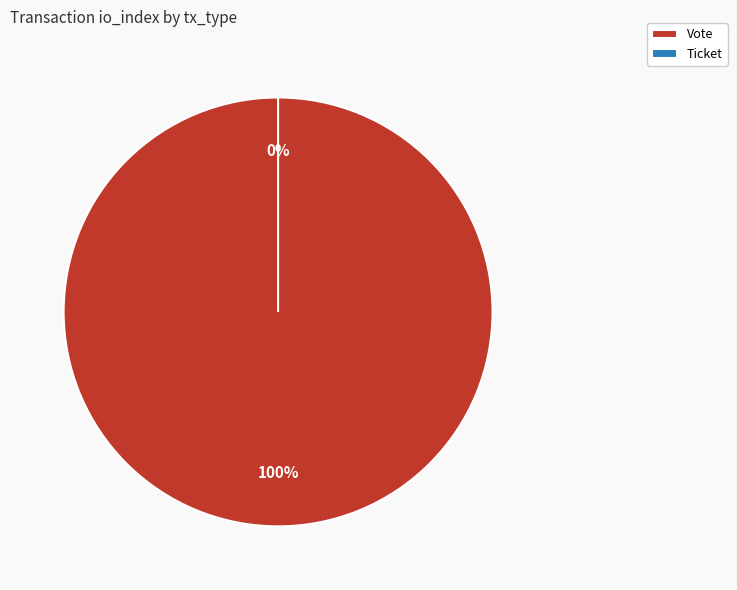

Which category has the smallest portion of the pie?

Ticket